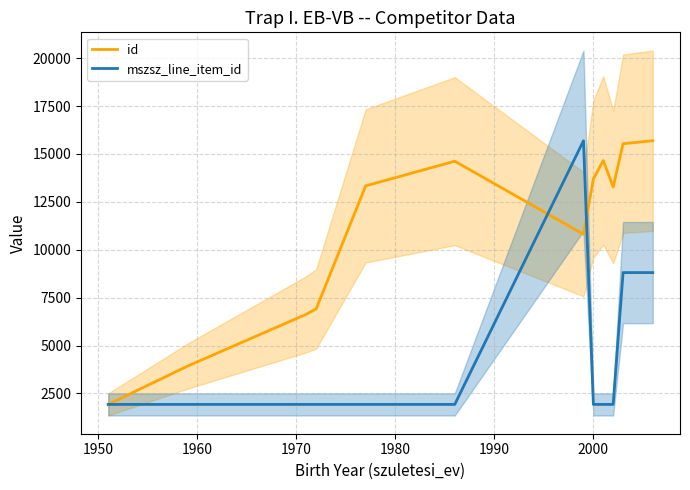

Which series has the widest spread of values?

id